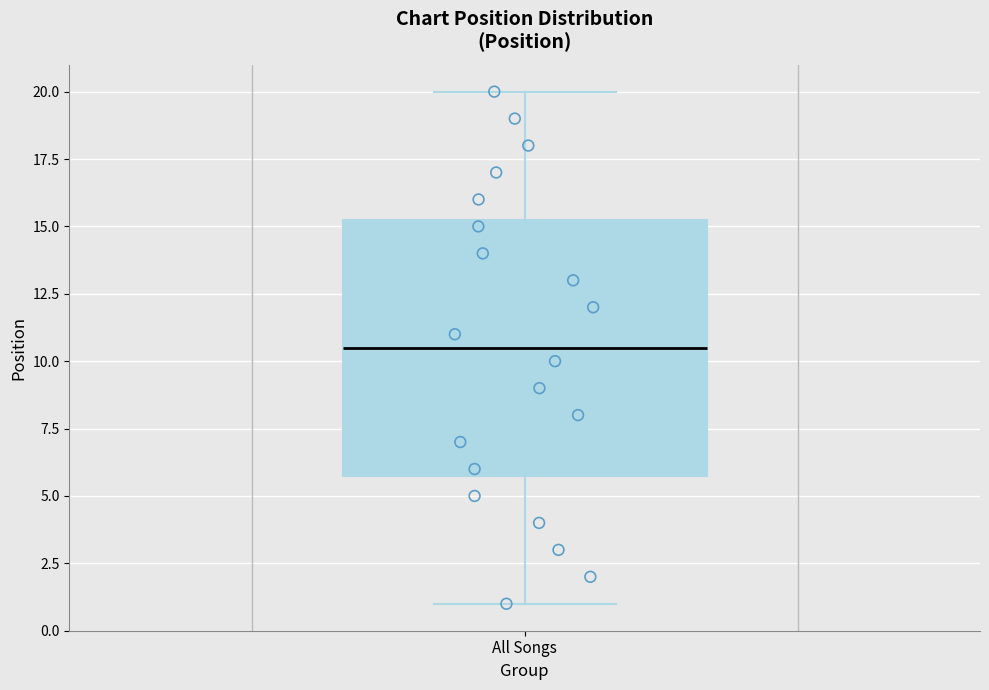

Transcribe this box plot: give where the median line is, the range the box spans, and where the two whiskers end, as read against the y-axis. The values are not printed on the chart, so give them approximately, as read against the axis.

median 10.5, box 6.0 to 15.5, whiskers 1.0 to 20.0